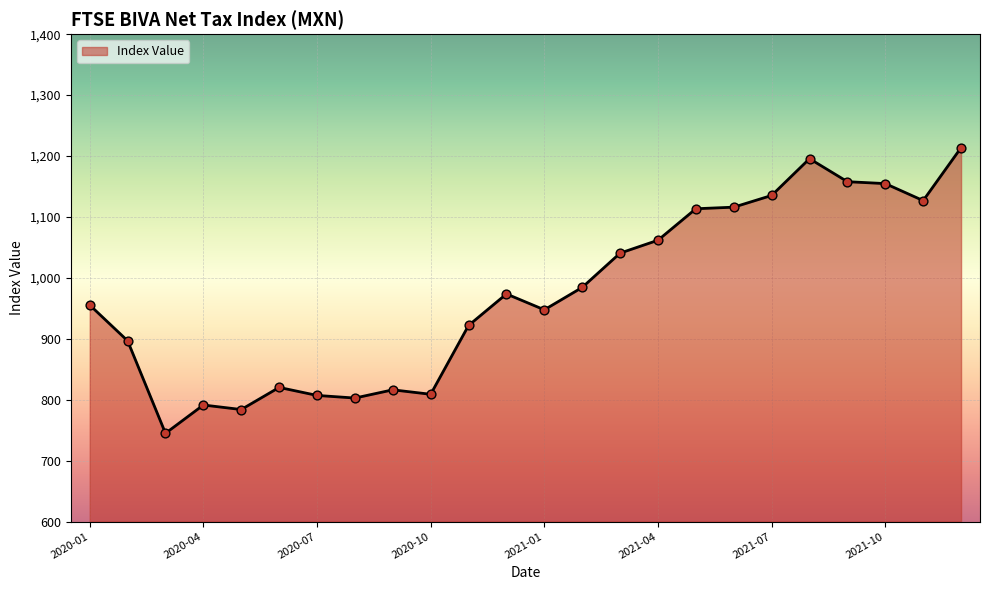

What is the ratio of the value at 23 to the value at 13?

1.2